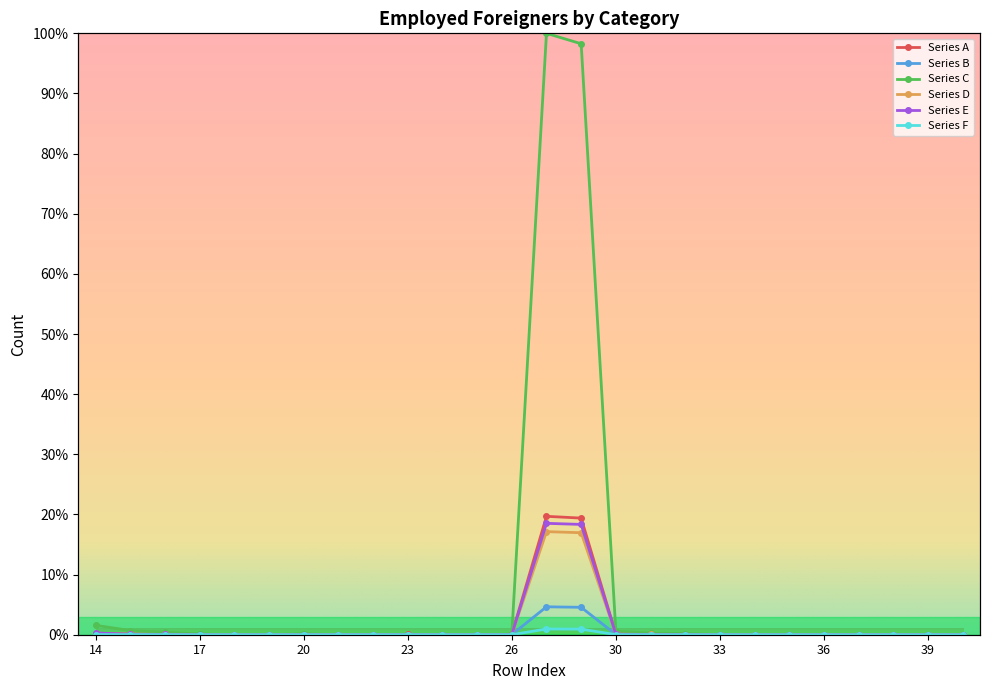

Which label corresponds to the largest value in the chart?

27